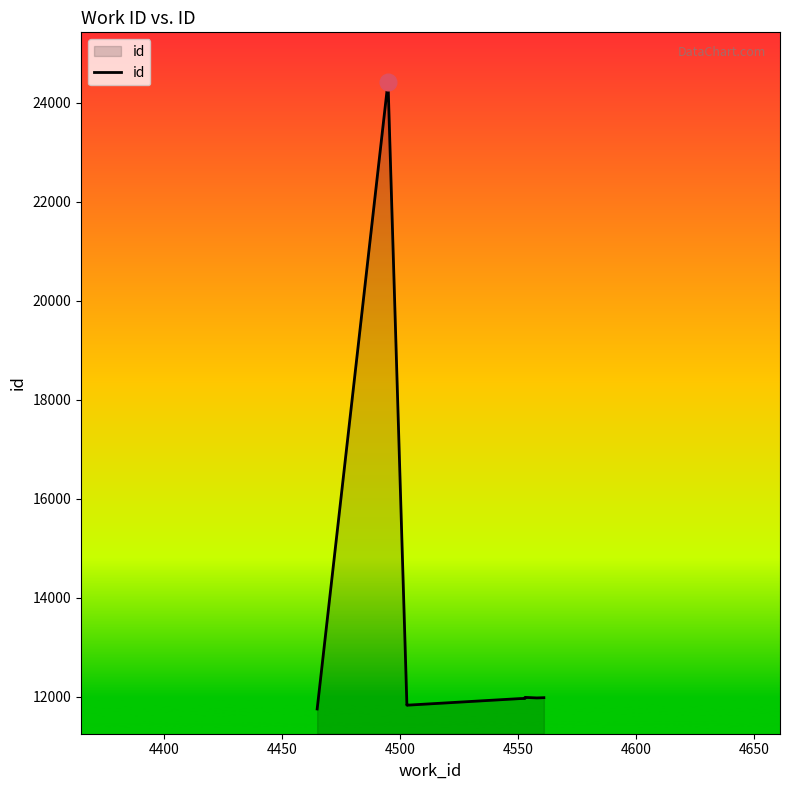

What is the label of the 7th point from the right?

4500